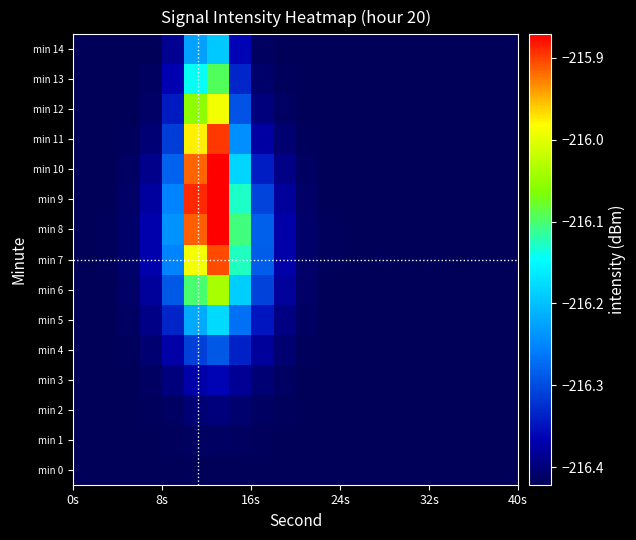

Reading left to right, list all the values displayed in this chart.

min 0: -216.4	-216.4	-216.4	-216.4	-216.4	-216.4	-216.4	-216.4	-216.4	-216.4	-216.4	-216.4	-216.4	-216.4	-216.4	-216.4	-216.4	-216.4	-216.4	-216.4
min 1: -216.4	-216.4	-216.4	-216.4	-216.4	-216.4	-216.4	-216.4	-216.4	-216.4	-216.4	-216.4	-216.4	-216.4	-216.4	-216.4	-216.4	-216.4	-216.4	-216.4
min 2: -216.4	-216.4	-216.4	-216.4	-216.4	-216.4	-216.4	-216.4	-216.4	-216.4	-216.4	-216.4	-216.4	-216.4	-216.4	-216.4	-216.4	-216.4	-216.4	-216.4
min 3: -216.4	-216.4	-216.4	-216.4	-216.4	-216.4	-216.4	-216.4	-216.4	-216.4	-216.4	-216.4	-216.4	-216.4	-216.4	-216.4	-216.4	-216.4	-216.4	-216.4
min 4: -216.4	-216.4	-216.4	-216.4	-216.4	-216.3	-216.3	-216.3	-216.4	-216.4	-216.4	-216.4	-216.4	-216.4	-216.4	-216.4	-216.4	-216.4	-216.4	-216.4
min 5: -216.4	-216.4	-216.4	-216.4	-216.3	-216.2	-216.2	-216.3	-216.3	-216.4	-216.4	-216.4	-216.4	-216.4	-216.4	-216.4	-216.4	-216.4	-216.4	-216.4
min 6: -216.4	-216.4	-216.4	-216.4	-216.3	-216.1	-216.0	-216.2	-216.3	-216.4	-216.4	-216.4	-216.4	-216.4	-216.4	-216.4	-216.4	-216.4	-216.4	-216.4
min 7: -216.4	-216.4	-216.4	-216.4	-216.3	-216.0	-215.9	-216.1	-216.3	-216.4	-216.4	-216.4	-216.4	-216.4	-216.4	-216.4	-216.4	-216.4	-216.4	-216.4
min 8: -216.4	-216.4	-216.4	-216.4	-216.2	-215.9	-215.8	-216.1	-216.3	-216.4	-216.4	-216.4	-216.4	-216.4	-216.4	-216.4	-216.4	-216.4	-216.4	-216.4
min 9: -216.4	-216.4	-216.4	-216.4	-216.3	-215.9	-215.8	-216.1	-216.3	-216.4	-216.4	-216.4	-216.4	-216.4	-216.4	-216.4	-216.4	-216.4	-216.4	-216.4
min 10: -216.4	-216.4	-216.4	-216.4	-216.3	-215.9	-215.8	-216.2	-216.3	-216.4	-216.4	-216.4	-216.4	-216.4	-216.4	-216.4	-216.4	-216.4	-216.4	-216.4
min 11: -216.4	-216.4	-216.4	-216.4	-216.3	-216.0	-215.9	-216.2	-216.4	-216.4	-216.4	-216.4	-216.4	-216.4	-216.4	-216.4	-216.4	-216.4	-216.4	-216.4
min 12: -216.4	-216.4	-216.4	-216.4	-216.3	-216.1	-216.0	-216.3	-216.4	-216.4	-216.4	-216.4	-216.4	-216.4	-216.4	-216.4	-216.4	-216.4	-216.4	-216.4
min 13: -216.4	-216.4	-216.4	-216.4	-216.4	-216.1	-216.1	-216.3	-216.4	-216.4	-216.4	-216.4	-216.4	-216.4	-216.4	-216.4	-216.4	-216.4	-216.4	-216.4
min 14: -216.4	-216.4	-216.4	-216.4	-216.4	-216.2	-216.2	-216.4	-216.4	-216.4	-216.4	-216.4	-216.4	-216.4	-216.4	-216.4	-216.4	-216.4	-216.4	-216.4